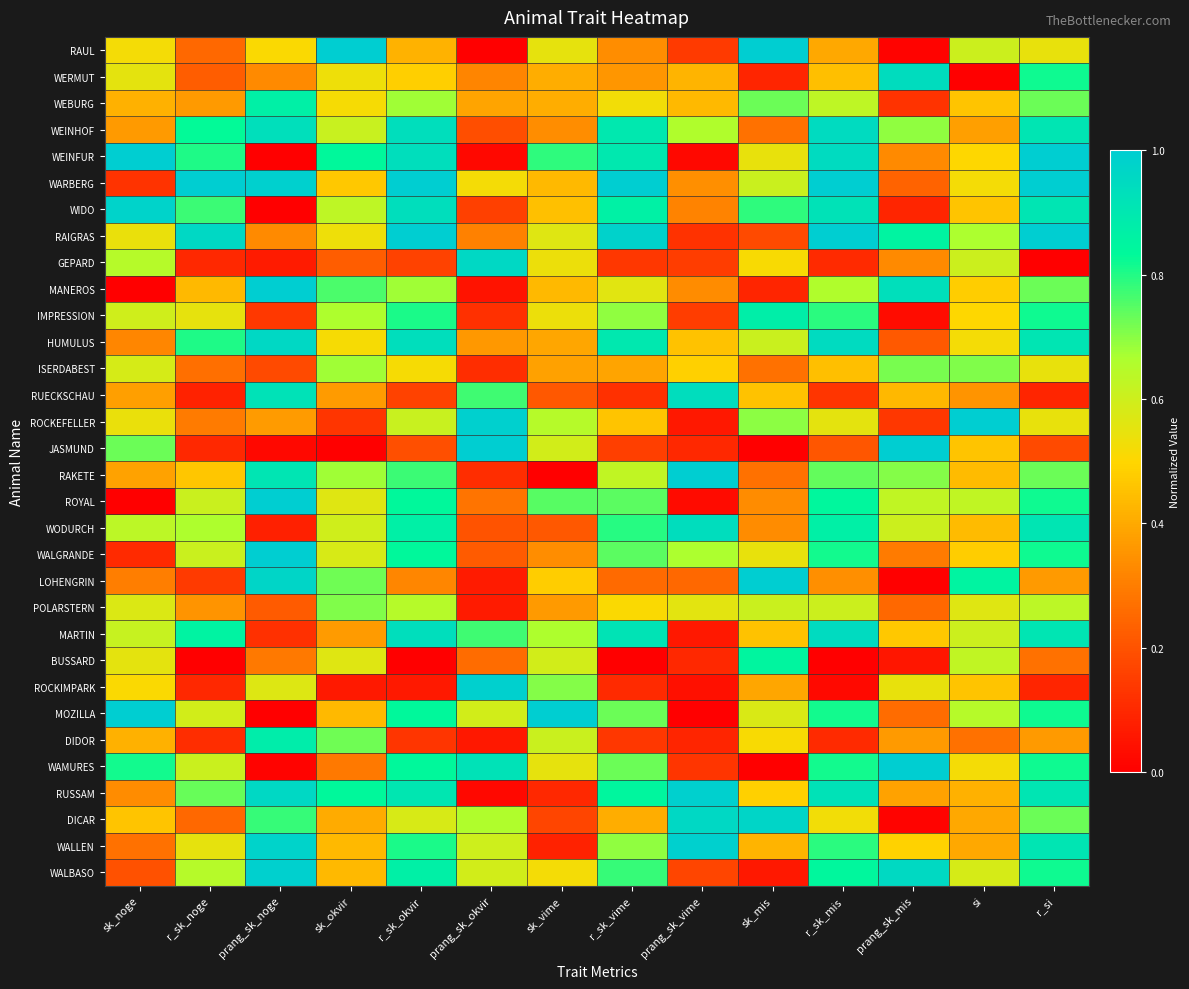

Reading left to right, extract all data points from this chart.

RAUL: sk_noge=0.5	r_sk_noge=0.3	prang_sk_noge=0.5	sk_okvir=1.0	r_sk_okvir=0.4	prang_sk_okvir=0.0	sk_vime=0.5	r_sk_vime=0.3	prang_sk_vime=0.1	sk_mis=1.0	r_sk_mis=0.4	prang_sk_mis=0.0	si=0.6	r_si=0.5
WERMUT: sk_noge=0.6	r_sk_noge=0.2	prang_sk_noge=0.3	sk_okvir=0.5	r_sk_okvir=0.5	prang_sk_okvir=0.3	sk_vime=0.4	r_sk_vime=0.4	prang_sk_vime=0.4	sk_mis=0.1	r_sk_mis=0.4	prang_sk_mis=0.9	si=0.0	r_si=0.8
WEBURG: sk_noge=0.4	r_sk_noge=0.4	prang_sk_noge=0.9	sk_okvir=0.5	r_sk_okvir=0.7	prang_sk_okvir=0.4	sk_vime=0.4	r_sk_vime=0.5	prang_sk_vime=0.4	sk_mis=0.7	r_sk_mis=0.6	prang_sk_mis=0.1	si=0.5	r_si=0.7
WEINHOF: sk_noge=0.4	r_sk_noge=0.8	prang_sk_noge=0.9	sk_okvir=0.6	r_sk_okvir=0.9	prang_sk_okvir=0.2	sk_vime=0.3	r_sk_vime=0.9	prang_sk_vime=0.7	sk_mis=0.3	r_sk_mis=0.9	prang_sk_mis=0.7	si=0.4	r_si=0.9
WEINFUR: sk_noge=1.0	r_sk_noge=0.8	prang_sk_noge=0.0	sk_okvir=0.8	r_sk_okvir=0.9	prang_sk_okvir=0.0	sk_vime=0.8	r_sk_vime=0.9	prang_sk_vime=0.0	sk_mis=0.5	r_sk_mis=0.9	prang_sk_mis=0.3	si=0.5	r_si=1.0
WARBERG: sk_noge=0.1	r_sk_noge=1.0	prang_sk_noge=1.0	sk_okvir=0.5	r_sk_okvir=1.0	prang_sk_okvir=0.5	sk_vime=0.4	r_sk_vime=1.0	prang_sk_vime=0.3	sk_mis=0.6	r_sk_mis=1.0	prang_sk_mis=0.2	si=0.5	r_si=1.0
WIDO: sk_noge=1.0	r_sk_noge=0.8	prang_sk_noge=0.0	sk_okvir=0.6	r_sk_okvir=0.9	prang_sk_okvir=0.2	sk_vime=0.5	r_sk_vime=0.9	prang_sk_vime=0.3	sk_mis=0.8	r_sk_mis=0.9	prang_sk_mis=0.1	si=0.5	r_si=0.9
RAIGRAS: sk_noge=0.5	r_sk_noge=1.0	prang_sk_noge=0.3	sk_okvir=0.5	r_sk_okvir=1.0	prang_sk_okvir=0.3	sk_vime=0.6	r_sk_vime=1.0	prang_sk_vime=0.1	sk_mis=0.2	r_sk_mis=1.0	prang_sk_mis=0.9	si=0.7	r_si=1.0
GEPARD: sk_noge=0.6	r_sk_noge=0.1	prang_sk_noge=0.1	sk_okvir=0.2	r_sk_okvir=0.2	prang_sk_okvir=1.0	sk_vime=0.5	r_sk_vime=0.1	prang_sk_vime=0.2	sk_mis=0.5	r_sk_mis=0.1	prang_sk_mis=0.3	si=0.6	r_si=0.0
MANEROS: sk_noge=0.0	r_sk_noge=0.4	prang_sk_noge=1.0	sk_okvir=0.8	r_sk_okvir=0.7	prang_sk_okvir=0.1	sk_vime=0.4	r_sk_vime=0.6	prang_sk_vime=0.3	sk_mis=0.1	r_sk_mis=0.7	prang_sk_mis=0.9	si=0.5	r_si=0.7
IMPRESSION: sk_noge=0.6	r_sk_noge=0.5	prang_sk_noge=0.1	sk_okvir=0.7	r_sk_okvir=0.8	prang_sk_okvir=0.1	sk_vime=0.5	r_sk_vime=0.7	prang_sk_vime=0.2	sk_mis=0.9	r_sk_mis=0.8	prang_sk_mis=0.0	si=0.5	r_si=0.8
HUMULUS: sk_noge=0.3	r_sk_noge=0.8	prang_sk_noge=1.0	sk_okvir=0.5	r_sk_okvir=0.9	prang_sk_okvir=0.4	sk_vime=0.4	r_sk_vime=0.9	prang_sk_vime=0.5	sk_mis=0.6	r_sk_mis=0.9	prang_sk_mis=0.2	si=0.5	r_si=0.9
ISERDABEST: sk_noge=0.6	r_sk_noge=0.3	prang_sk_noge=0.2	sk_okvir=0.7	r_sk_okvir=0.5	prang_sk_okvir=0.1	sk_vime=0.4	r_sk_vime=0.4	prang_sk_vime=0.5	sk_mis=0.3	r_sk_mis=0.4	prang_sk_mis=0.7	si=0.7	r_si=0.5
RUECKSCHAU: sk_noge=0.4	r_sk_noge=0.1	prang_sk_noge=0.9	sk_okvir=0.4	r_sk_okvir=0.2	prang_sk_okvir=0.8	sk_vime=0.2	r_sk_vime=0.1	prang_sk_vime=0.9	sk_mis=0.5	r_sk_mis=0.1	prang_sk_mis=0.4	si=0.4	r_si=0.1
ROCKEFELLER: sk_noge=0.5	r_sk_noge=0.3	prang_sk_noge=0.4	sk_okvir=0.1	r_sk_okvir=0.6	prang_sk_okvir=1.0	sk_vime=0.6	r_sk_vime=0.5	prang_sk_vime=0.1	sk_mis=0.7	r_sk_mis=0.6	prang_sk_mis=0.1	si=1.0	r_si=0.5
JASMUND: sk_noge=0.7	r_sk_noge=0.1	prang_sk_noge=0.0	sk_okvir=0.0	r_sk_okvir=0.2	prang_sk_okvir=1.0	sk_vime=0.6	r_sk_vime=0.2	prang_sk_vime=0.1	sk_mis=0.0	r_sk_mis=0.2	prang_sk_mis=1.0	si=0.5	r_si=0.2
RAKETE: sk_noge=0.4	r_sk_noge=0.5	prang_sk_noge=0.9	sk_okvir=0.7	r_sk_okvir=0.8	prang_sk_okvir=0.1	sk_vime=0.0	r_sk_vime=0.6	prang_sk_vime=1.0	sk_mis=0.3	r_sk_mis=0.7	prang_sk_mis=0.7	si=0.4	r_si=0.7
ROYAL: sk_noge=0.0	r_sk_noge=0.6	prang_sk_noge=1.0	sk_okvir=0.6	r_sk_okvir=0.8	prang_sk_okvir=0.3	sk_vime=0.7	r_sk_vime=0.7	prang_sk_vime=0.0	sk_mis=0.3	r_sk_mis=0.8	prang_sk_mis=0.6	si=0.6	r_si=0.8
WODURCH: sk_noge=0.6	r_sk_noge=0.7	prang_sk_noge=0.1	sk_okvir=0.6	r_sk_okvir=0.9	prang_sk_okvir=0.2	sk_vime=0.2	r_sk_vime=0.8	prang_sk_vime=0.9	sk_mis=0.3	r_sk_mis=0.9	prang_sk_mis=0.6	si=0.4	r_si=0.9
WALGRANDE: sk_noge=0.1	r_sk_noge=0.6	prang_sk_noge=1.0	sk_okvir=0.6	r_sk_okvir=0.8	prang_sk_okvir=0.2	sk_vime=0.3	r_sk_vime=0.7	prang_sk_vime=0.7	sk_mis=0.5	r_sk_mis=0.8	prang_sk_mis=0.3	si=0.5	r_si=0.8
LOHENGRIN: sk_noge=0.3	r_sk_noge=0.1	prang_sk_noge=1.0	sk_okvir=0.7	r_sk_okvir=0.3	prang_sk_okvir=0.1	sk_vime=0.5	r_sk_vime=0.3	prang_sk_vime=0.3	sk_mis=1.0	r_sk_mis=0.3	prang_sk_mis=0.0	si=0.9	r_si=0.4
POLARSTERN: sk_noge=0.6	r_sk_noge=0.4	prang_sk_noge=0.2	sk_okvir=0.7	r_sk_okvir=0.6	prang_sk_okvir=0.1	sk_vime=0.4	r_sk_vime=0.5	prang_sk_vime=0.6	sk_mis=0.6	r_sk_mis=0.6	prang_sk_mis=0.2	si=0.6	r_si=0.6
MARTIN: sk_noge=0.6	r_sk_noge=0.9	prang_sk_noge=0.1	sk_okvir=0.4	r_sk_okvir=0.9	prang_sk_okvir=0.8	sk_vime=0.7	r_sk_vime=0.9	prang_sk_vime=0.1	sk_mis=0.5	r_sk_mis=0.9	prang_sk_mis=0.5	si=0.6	r_si=0.9
BUSSARD: sk_noge=0.6	r_sk_noge=0.0	prang_sk_noge=0.3	sk_okvir=0.6	r_sk_okvir=0.0	prang_sk_okvir=0.3	sk_vime=0.6	r_sk_vime=0.0	prang_sk_vime=0.1	sk_mis=0.8	r_sk_mis=0.0	prang_sk_mis=0.1	si=0.6	r_si=0.3
ROCKIMPARK: sk_noge=0.5	r_sk_noge=0.1	prang_sk_noge=0.6	sk_okvir=0.1	r_sk_okvir=0.1	prang_sk_okvir=1.0	sk_vime=0.7	r_sk_vime=0.1	prang_sk_vime=0.0	sk_mis=0.4	r_sk_mis=0.0	prang_sk_mis=0.5	si=0.5	r_si=0.1
MOZILLA: sk_noge=1.0	r_sk_noge=0.6	prang_sk_noge=0.0	sk_okvir=0.4	r_sk_okvir=0.8	prang_sk_okvir=0.6	sk_vime=1.0	r_sk_vime=0.7	prang_sk_vime=0.0	sk_mis=0.6	r_sk_mis=0.8	prang_sk_mis=0.3	si=0.6	r_si=0.8
DIDOR: sk_noge=0.4	r_sk_noge=0.1	prang_sk_noge=0.9	sk_okvir=0.7	r_sk_okvir=0.1	prang_sk_okvir=0.1	sk_vime=0.6	r_sk_vime=0.1	prang_sk_vime=0.1	sk_mis=0.5	r_sk_mis=0.1	prang_sk_mis=0.4	si=0.3	r_si=0.4
WAMURES: sk_noge=0.8	r_sk_noge=0.6	prang_sk_noge=0.0	sk_okvir=0.3	r_sk_okvir=0.8	prang_sk_okvir=0.9	sk_vime=0.5	r_sk_vime=0.7	prang_sk_vime=0.1	sk_mis=0.0	r_sk_mis=0.8	prang_sk_mis=1.0	si=0.5	r_si=0.8
RUSSAM: sk_noge=0.3	r_sk_noge=0.7	prang_sk_noge=1.0	sk_okvir=0.8	r_sk_okvir=0.9	prang_sk_okvir=0.0	sk_vime=0.1	r_sk_vime=0.8	prang_sk_vime=1.0	sk_mis=0.5	r_sk_mis=0.9	prang_sk_mis=0.4	si=0.4	r_si=0.9
DICAR: sk_noge=0.5	r_sk_noge=0.3	prang_sk_noge=0.8	sk_okvir=0.4	r_sk_okvir=0.6	prang_sk_okvir=0.7	sk_vime=0.2	r_sk_vime=0.4	prang_sk_vime=1.0	sk_mis=1.0	r_sk_mis=0.5	prang_sk_mis=0.0	si=0.4	r_si=0.7
WALLEN: sk_noge=0.3	r_sk_noge=0.5	prang_sk_noge=1.0	sk_okvir=0.4	r_sk_okvir=0.8	prang_sk_okvir=0.6	sk_vime=0.1	r_sk_vime=0.7	prang_sk_vime=1.0	sk_mis=0.4	r_sk_mis=0.8	prang_sk_mis=0.5	si=0.4	r_si=0.9
WALBASO: sk_noge=0.2	r_sk_noge=0.6	prang_sk_noge=1.0	sk_okvir=0.4	r_sk_okvir=0.9	prang_sk_okvir=0.6	sk_vime=0.5	r_sk_vime=0.8	prang_sk_vime=0.2	sk_mis=0.1	r_sk_mis=0.8	prang_sk_mis=1.0	si=0.6	r_si=0.8